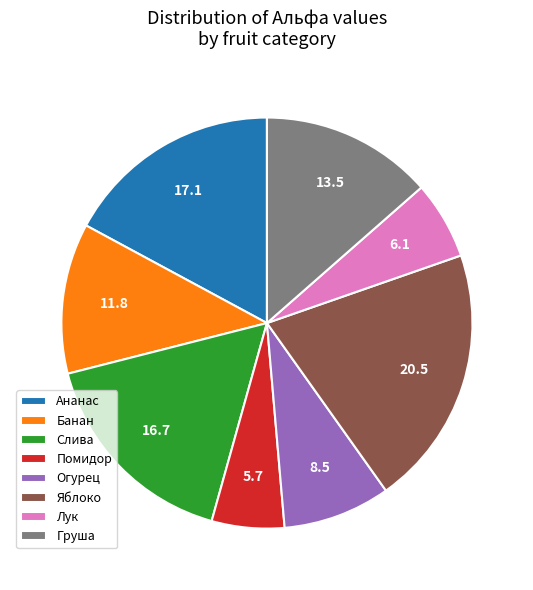

Which slice is the largest?

Яблоко